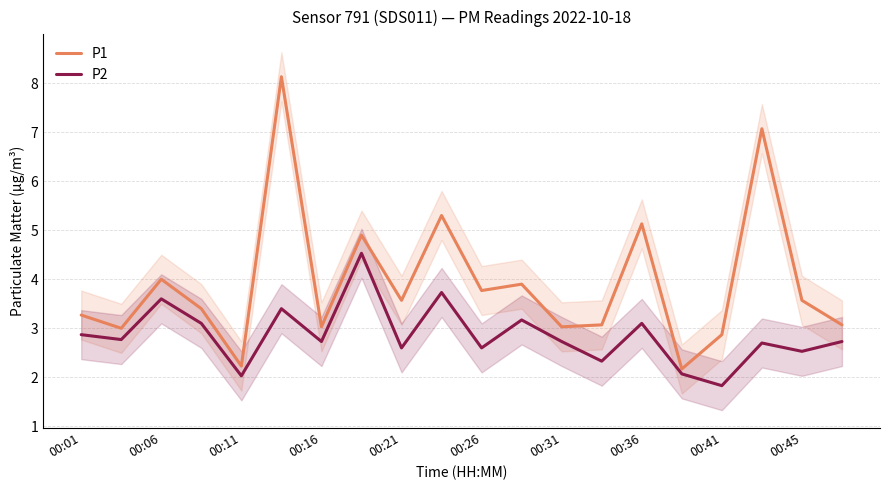

The P2 series shows 2.6 at 00:26. True or false?

True